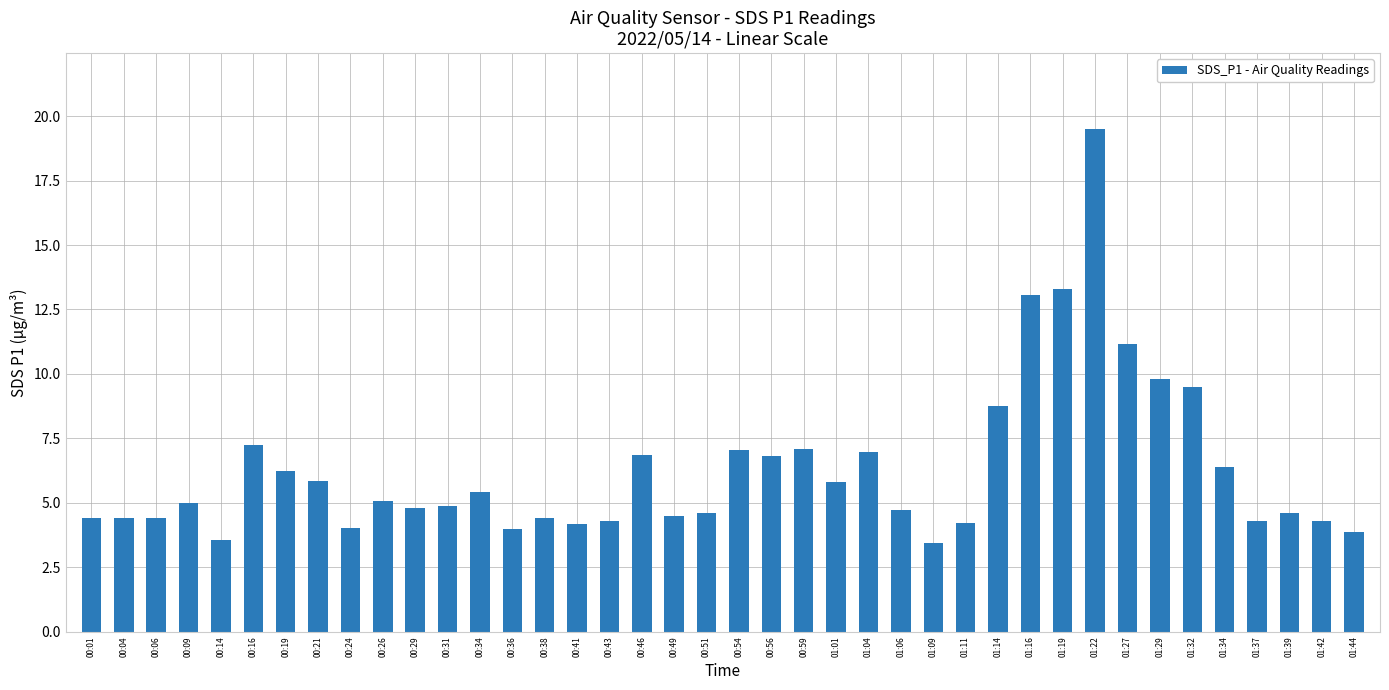

What is the smallest value displayed?

3.5